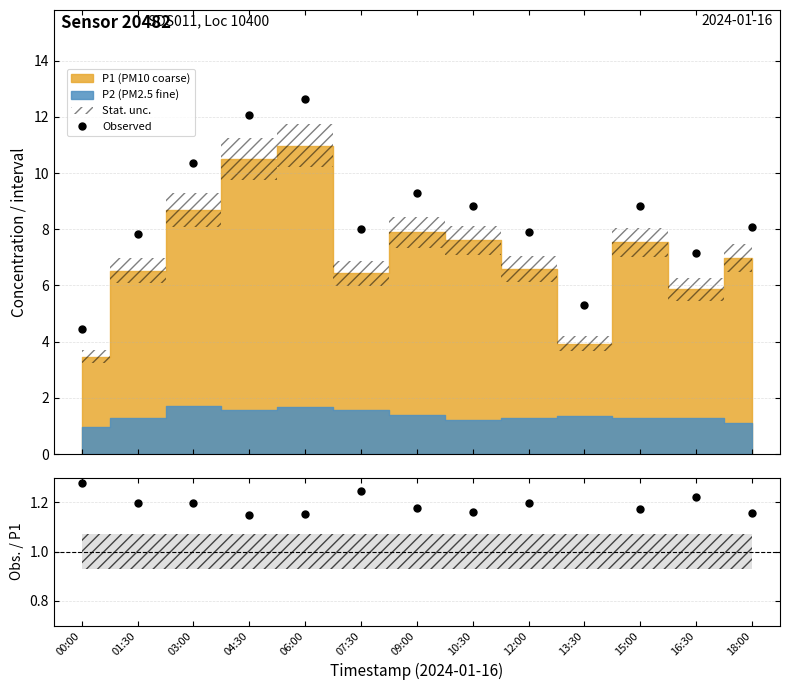

True or false: Observed has more than 0 points higher than both neighbors.

True